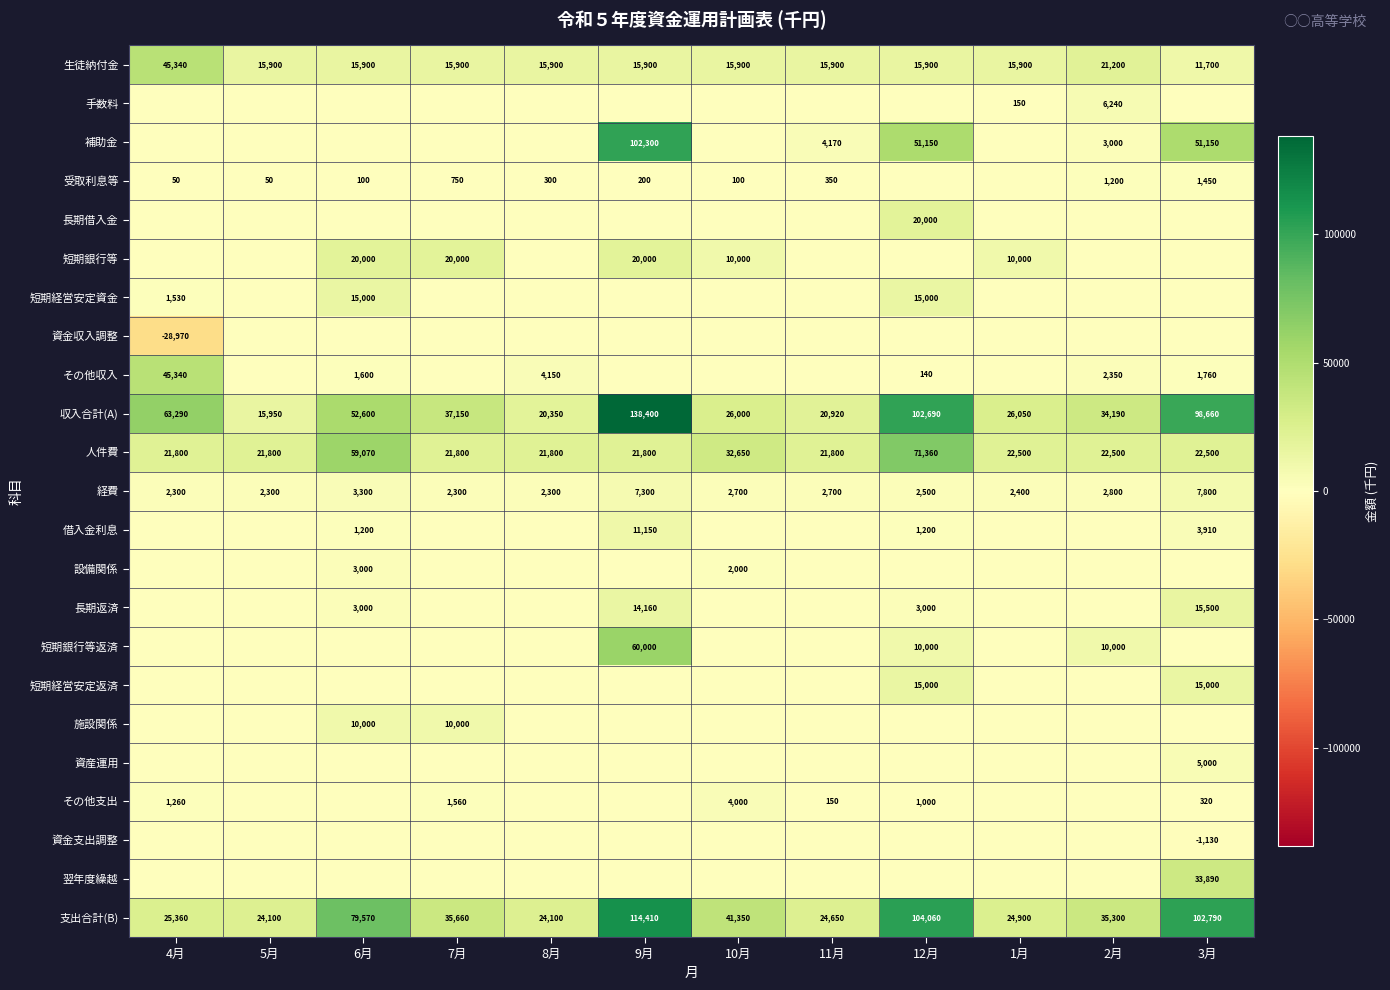

At which category is the sum across all series the highest?

9月